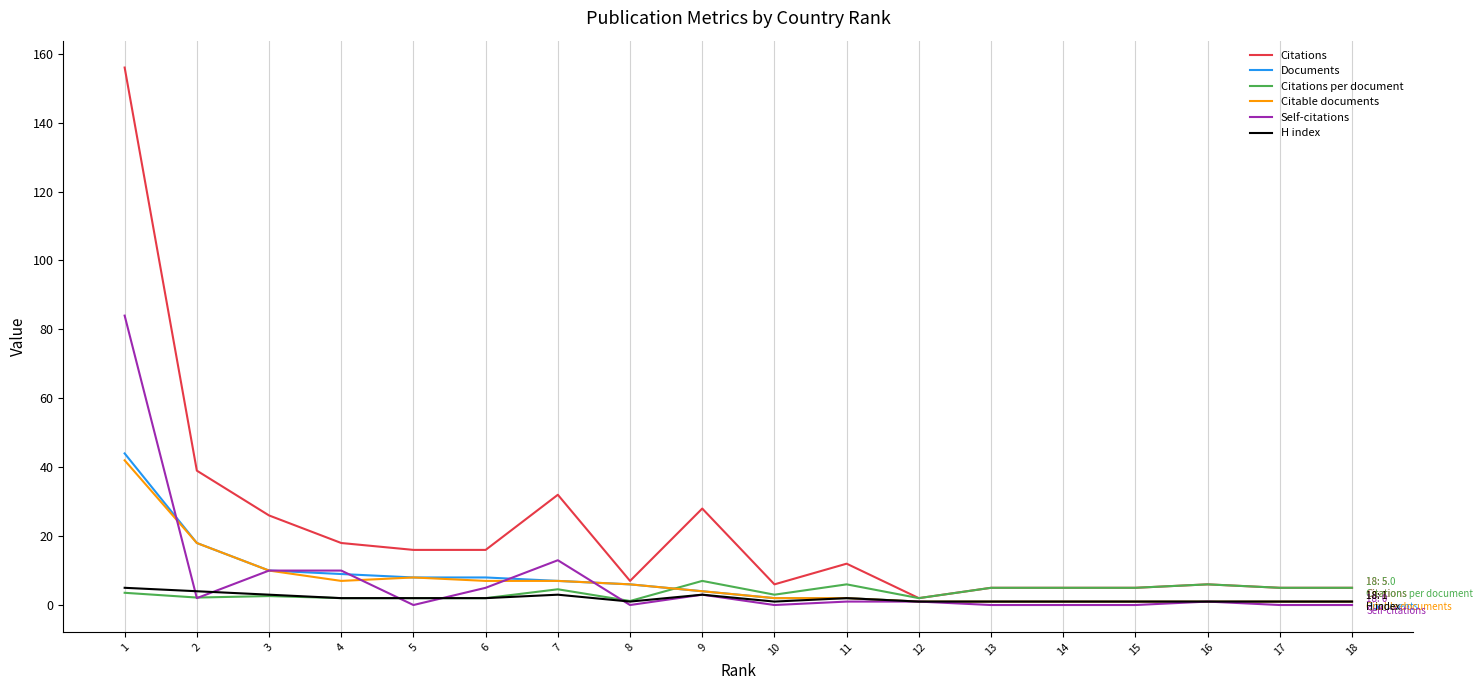

Which series changed the most between 1 and 16?

Citations